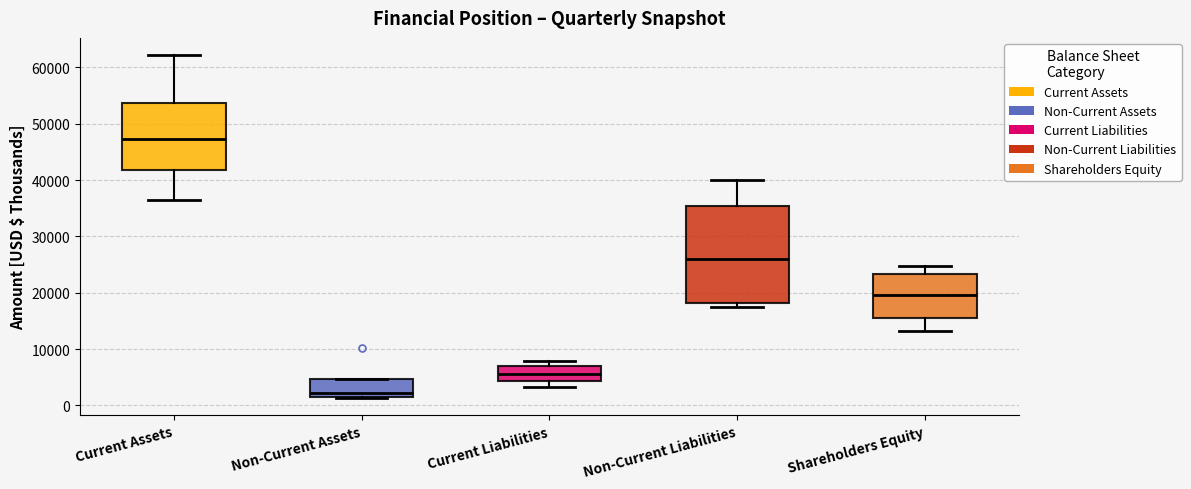

Reading left to right, read every box against the y-axis: the position of its median line, the range the box covers, and the ends of its whiskers. The values are not printed on the chart, so give them approximately, as read against the axis.

Current Assets: median 47000, box 42000 to 54000, whiskers 36000 to 62000
Non-Current Assets: median 2000, box 1000 to 5000, whiskers 1000 to 5000
Current Liabilities: median 6000, box 4000 to 7000, whiskers 3000 to 8000
Non-Current Liabilities: median 26000, box 18000 to 35000, whiskers 17000 to 40000
Shareholders Equity: median 20000, box 16000 to 23000, whiskers 13000 to 25000